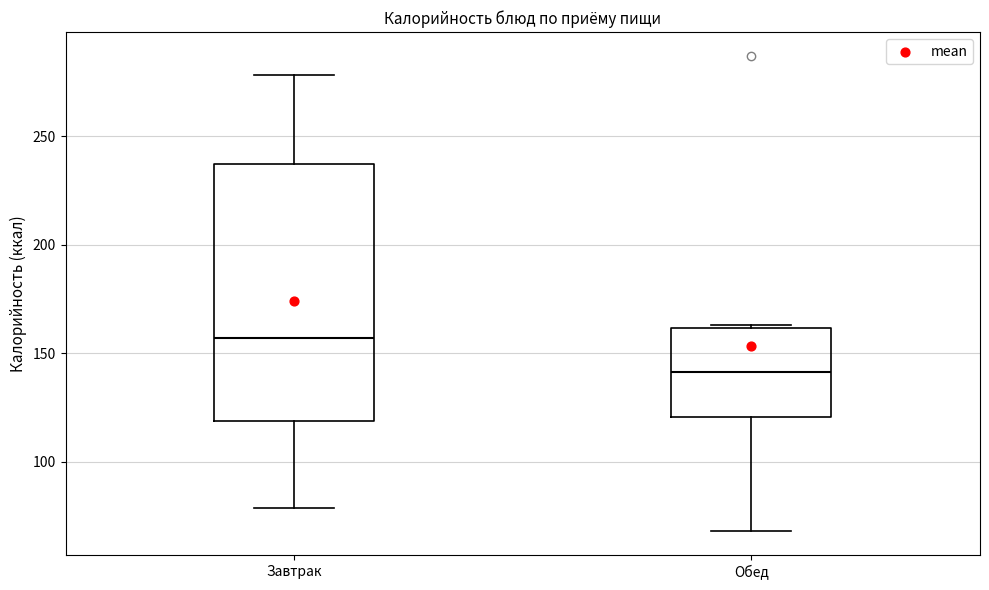

Which box is the tallest, from its lower edge to its upper edge?

Завтрак